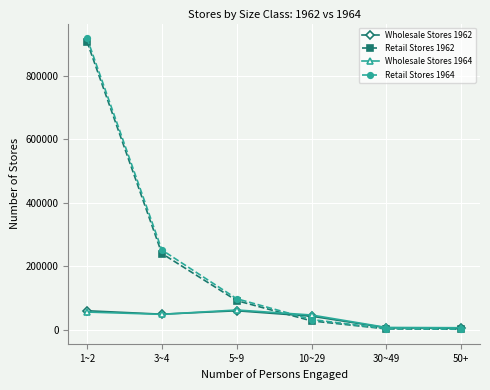

True or false: Retail Stores 1962 has more than 0 interior local peaks.

False